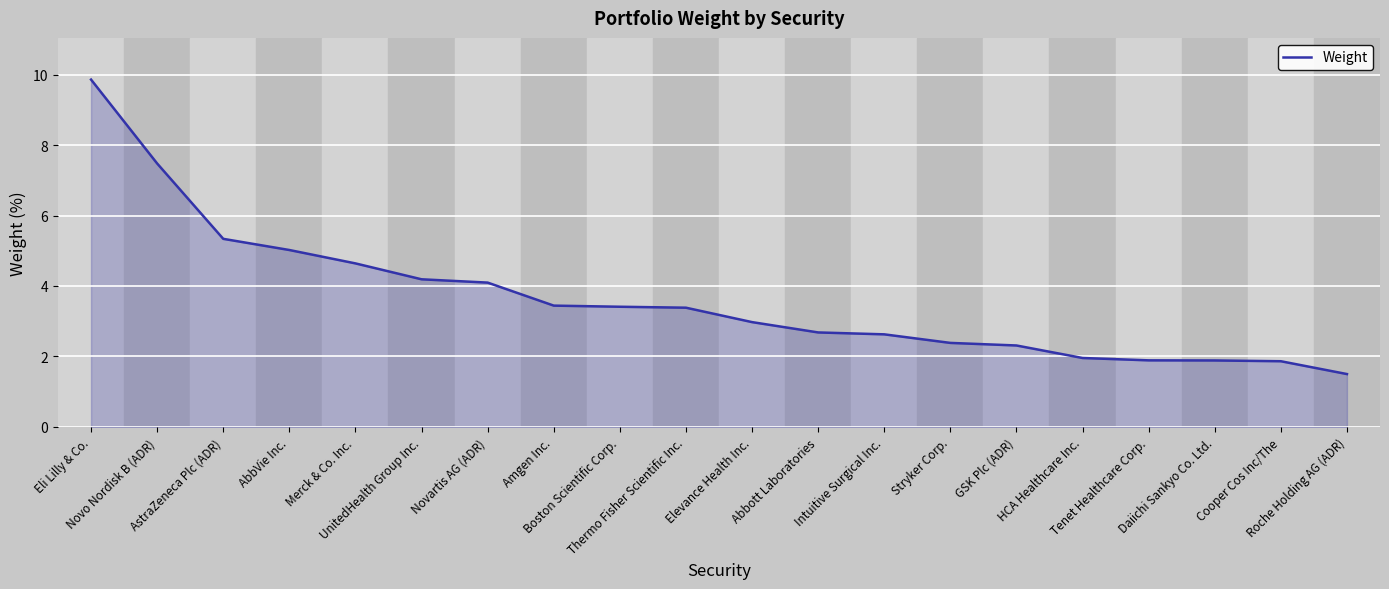

What is the greatest value displayed?

9.9